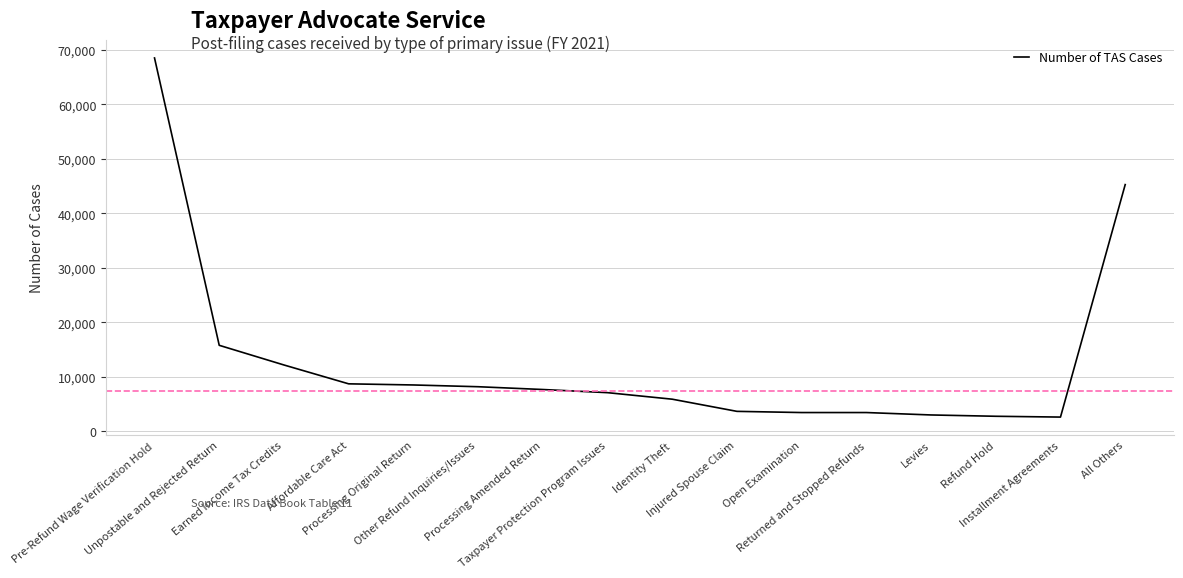

How many distinct data groups are displayed?

1